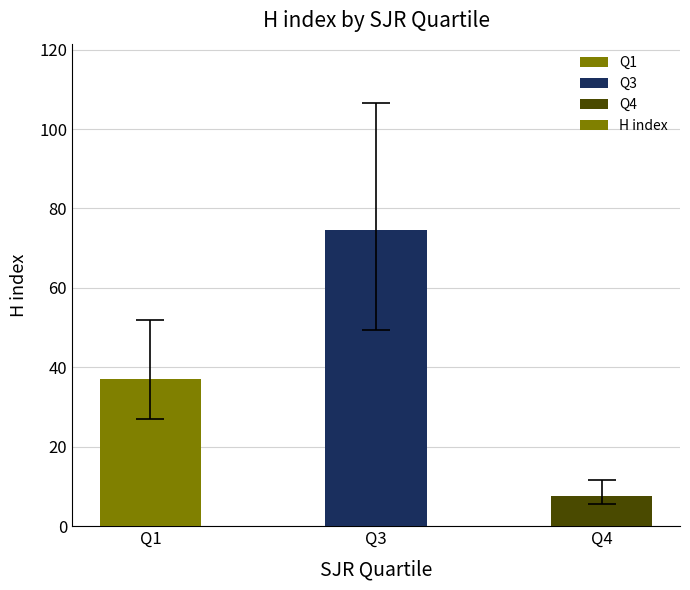

Rank the categories by value from highest to lowest.

Q3, Q1, Q4